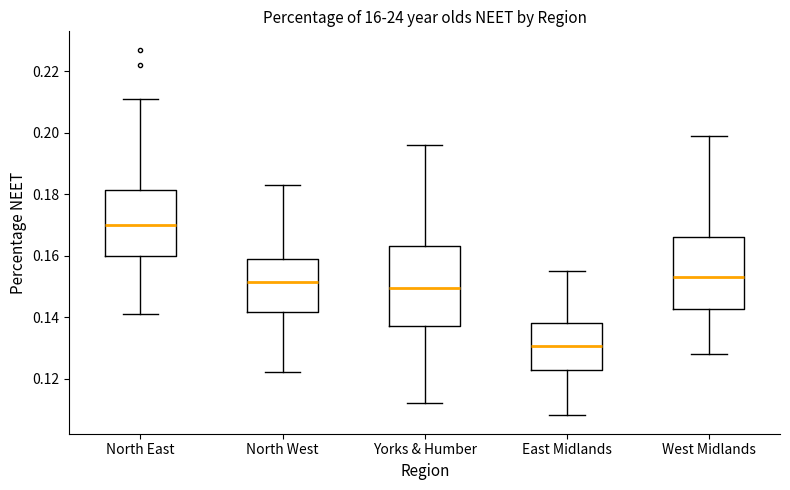

Where does the median line of the box for East Midlands sit on the y-axis? The values are not printed on the chart, so give them approximately, as read against the axis.

0.130